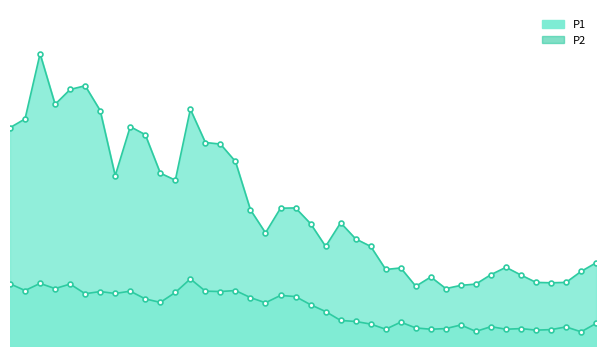

How many lines are shown in the chart?

2